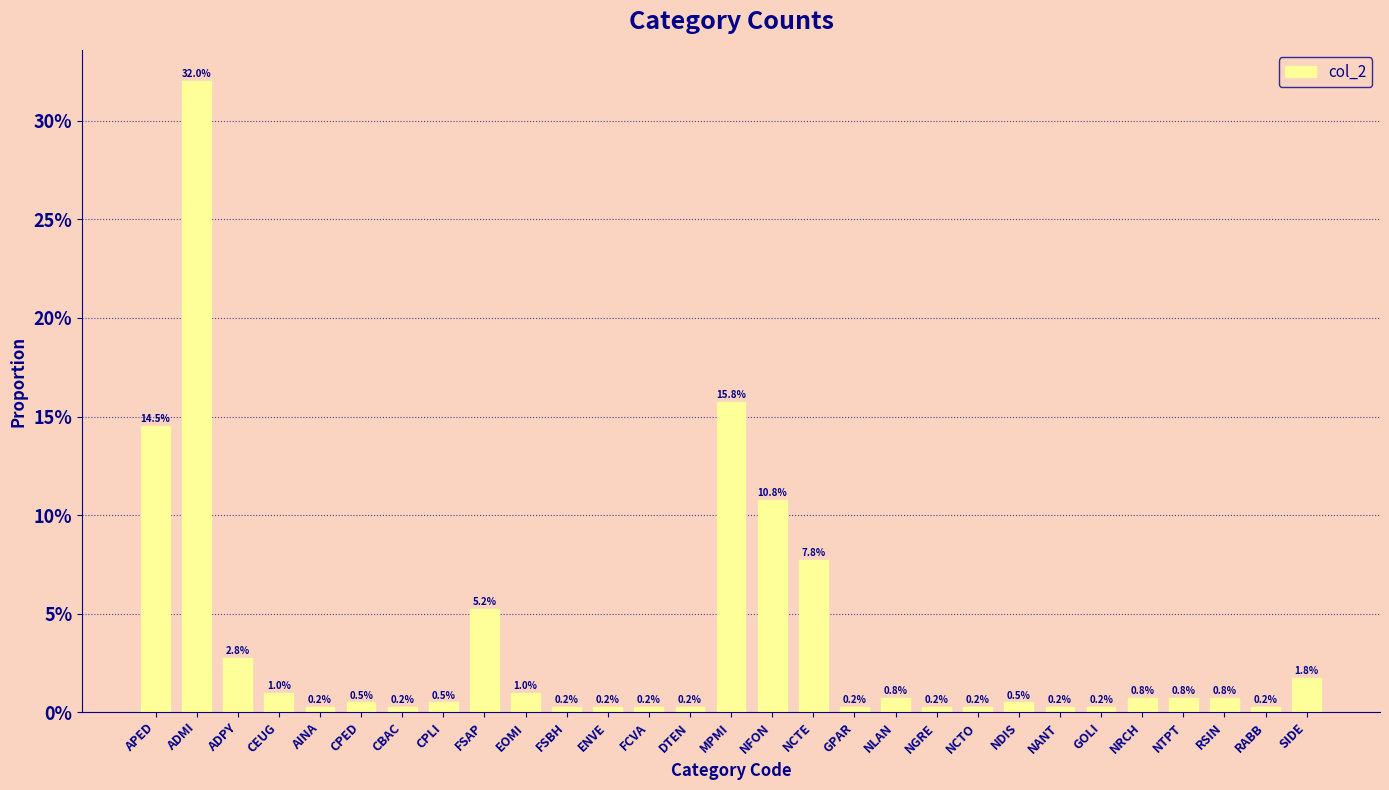

Between RABB and EOMI, which is larger?

EOMI